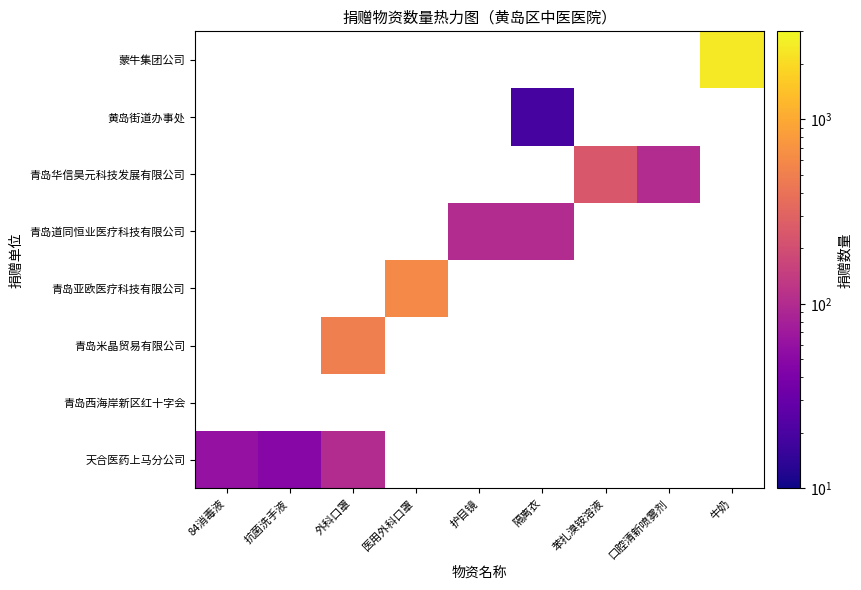

How many series are shown in this chart?

8